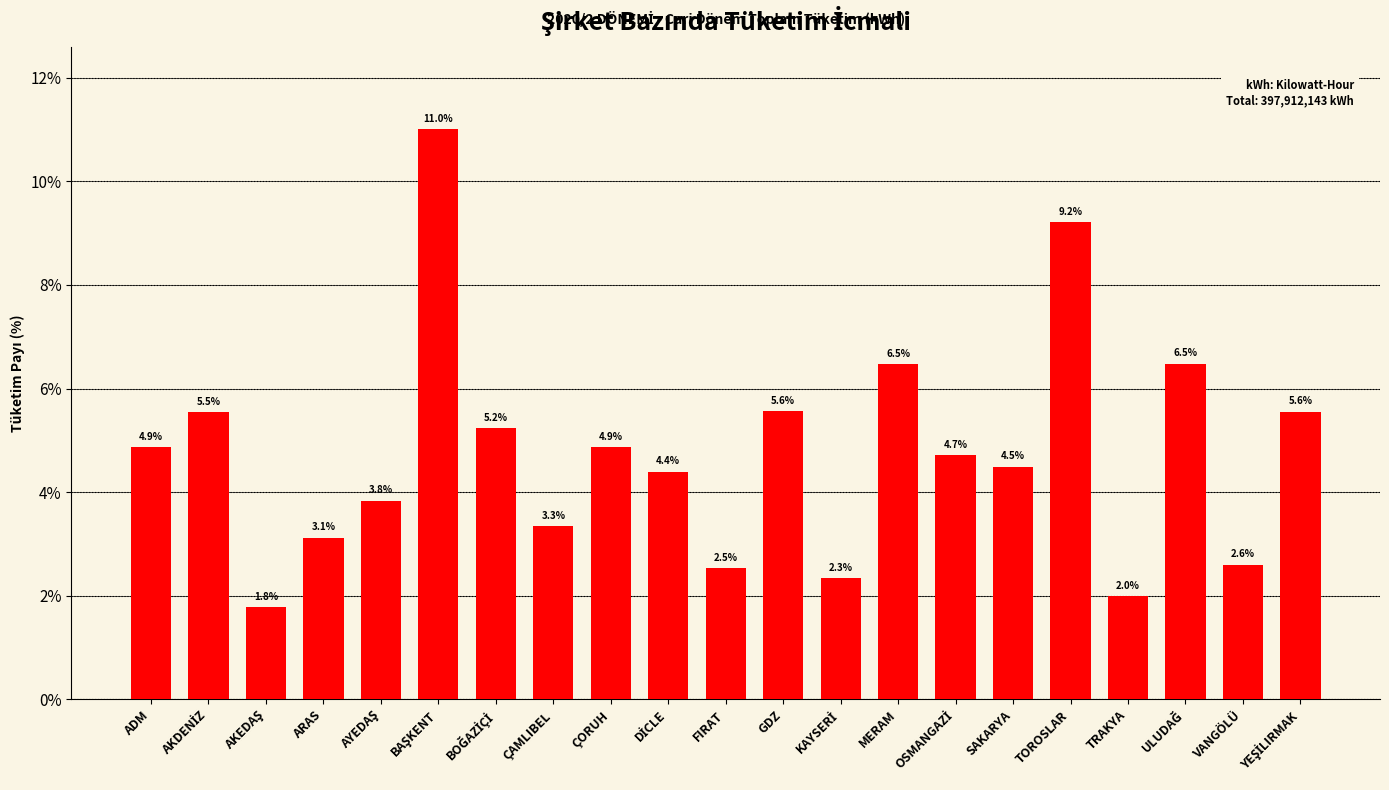

The chart shows a value of 4.2 at TOROSLAR. True or false?

False